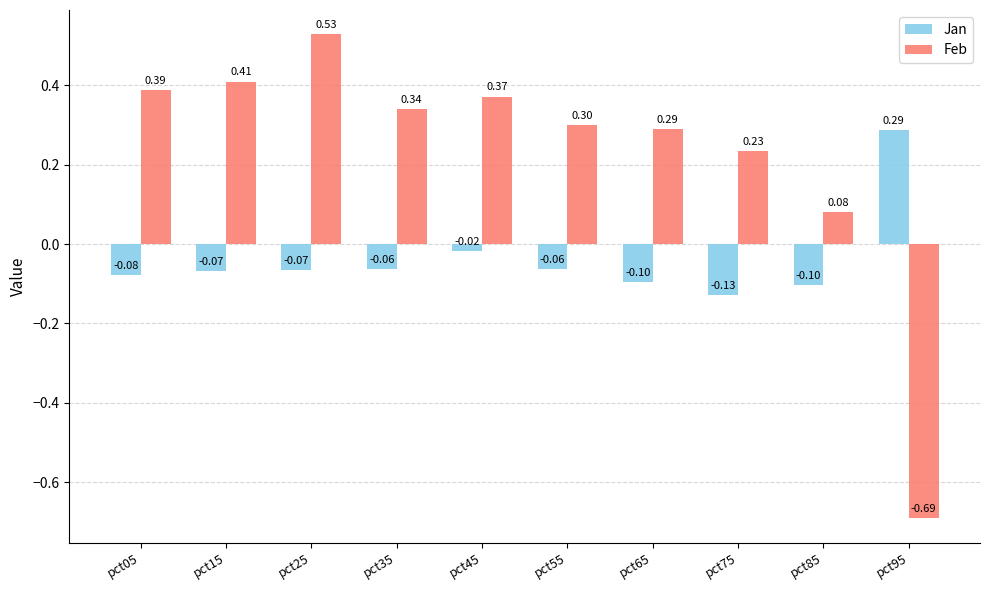

The value of Feb at pct95 is -0.9. True or false?

False